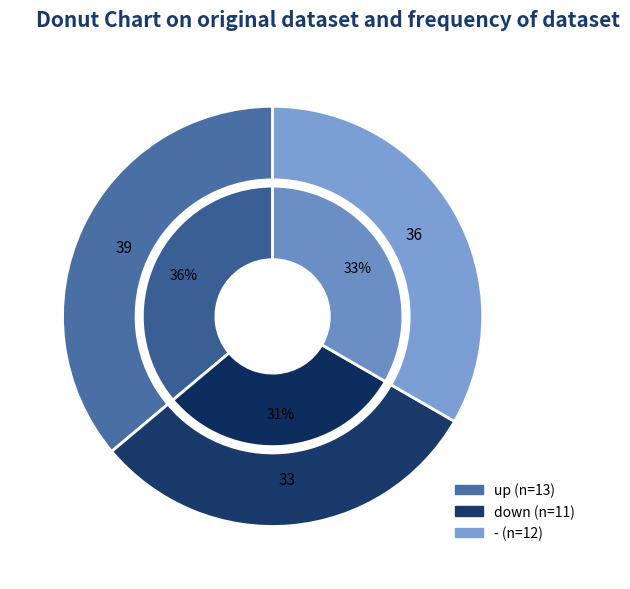

Count the number of slices in the pie.

3